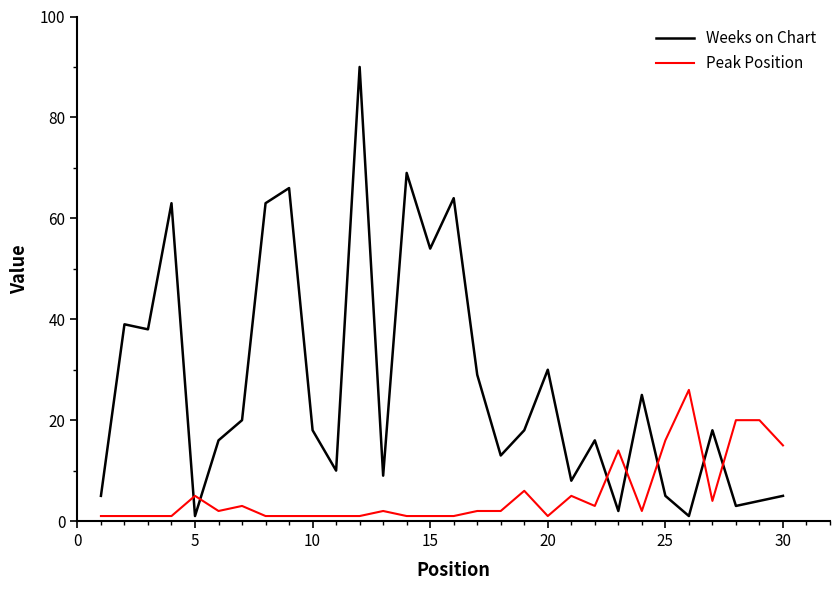

Rank the series by their maximum value, from lowest to highest.

Peak Position, Weeks on Chart